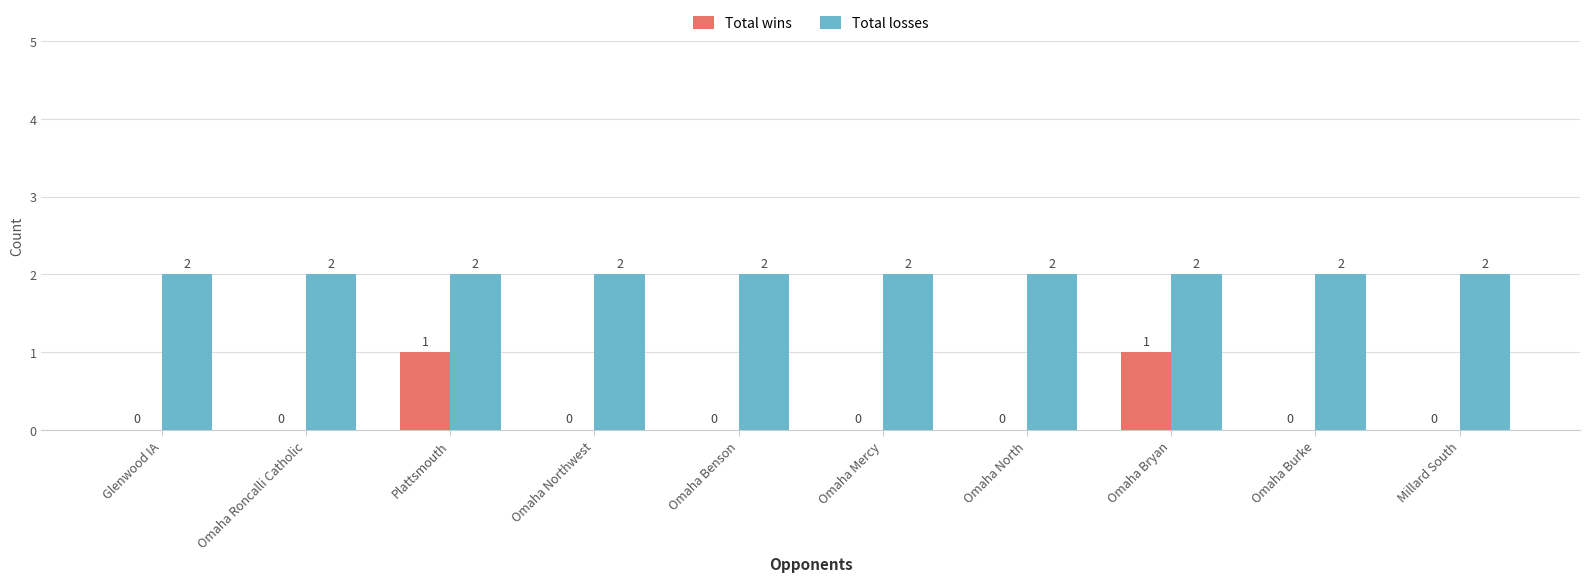

The value of Total losses at Omaha North is 2. True or false?

True